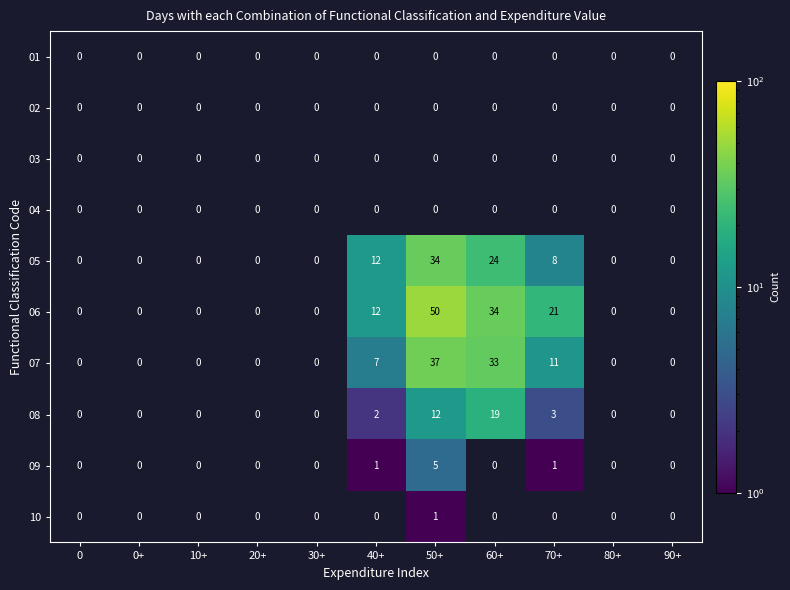

True or false: 08 has a value of 3 at 70+.

True